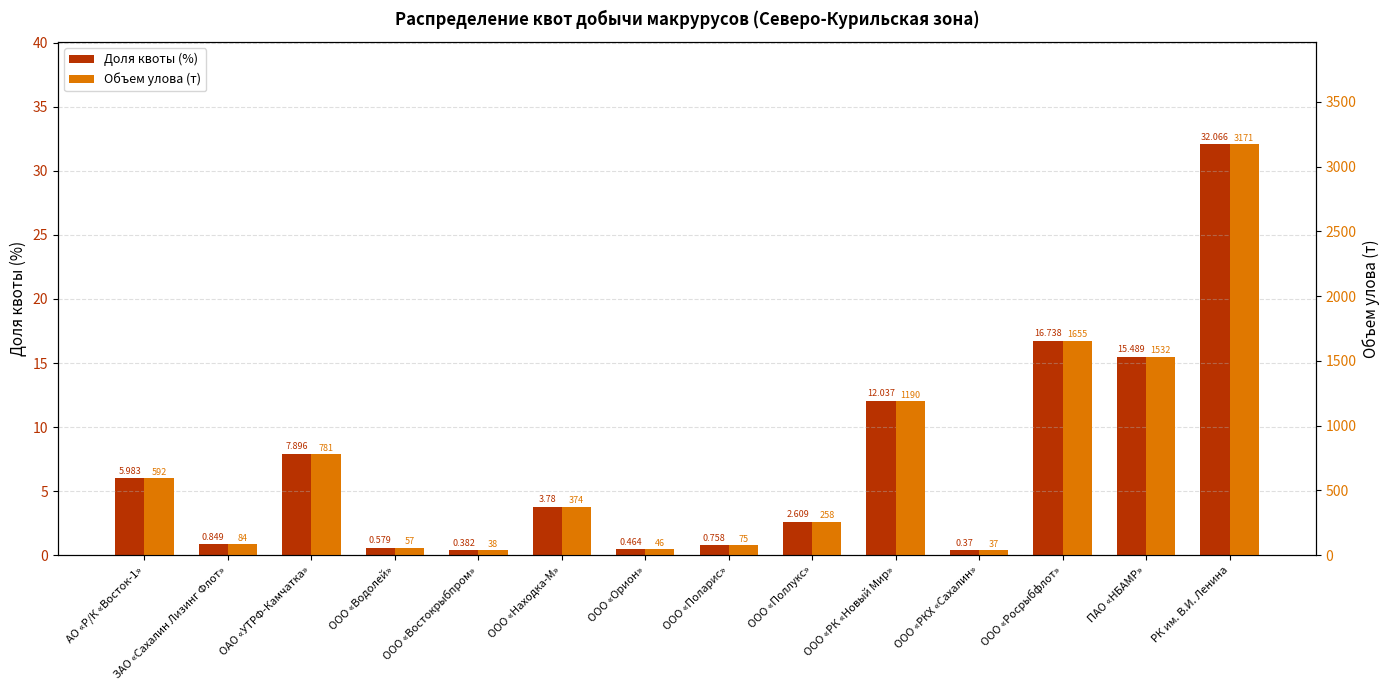

What are all the series names shown in the legend?

Доля квоты (%), Объем улова (т)